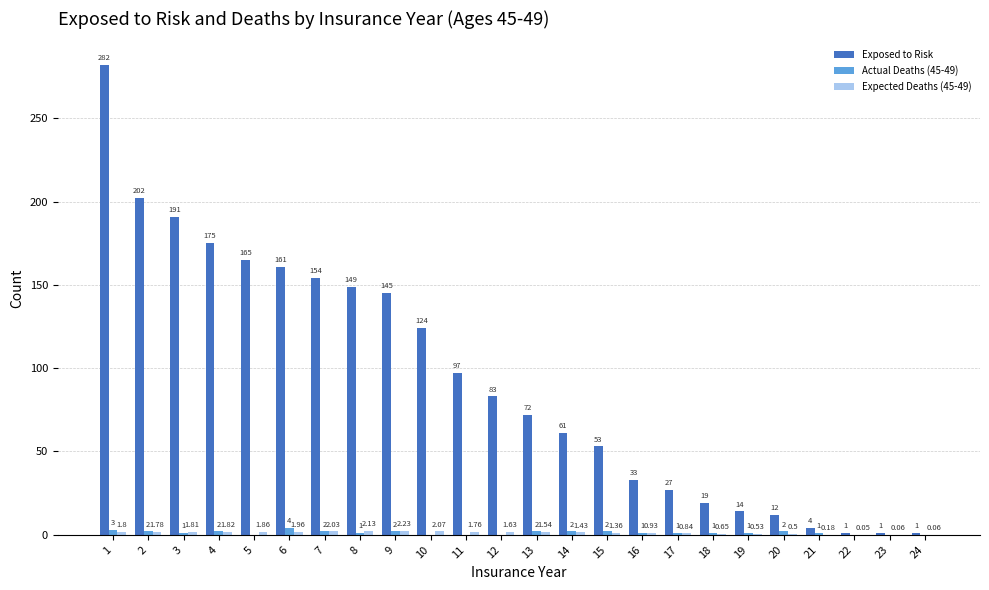

What is the spread (max minus min) of values at 4?

173.2